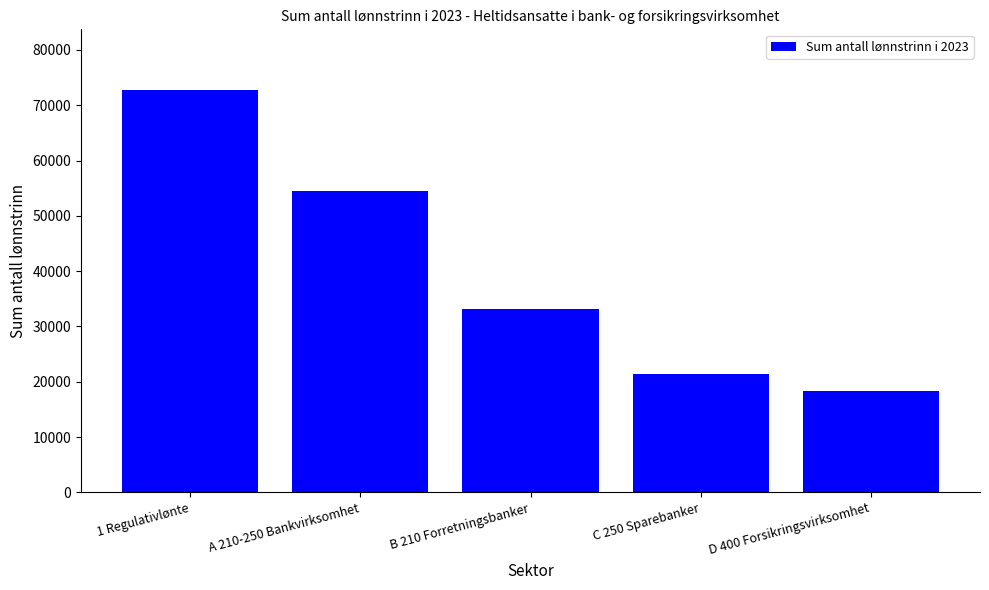

Rank the categories by value from highest to lowest.

1 Regulativlønte, A 210-250 Bankvirksomhet, B 210 Forretningsbanker, C 250 Sparebanker, D 400 Forsikringsvirksomhet